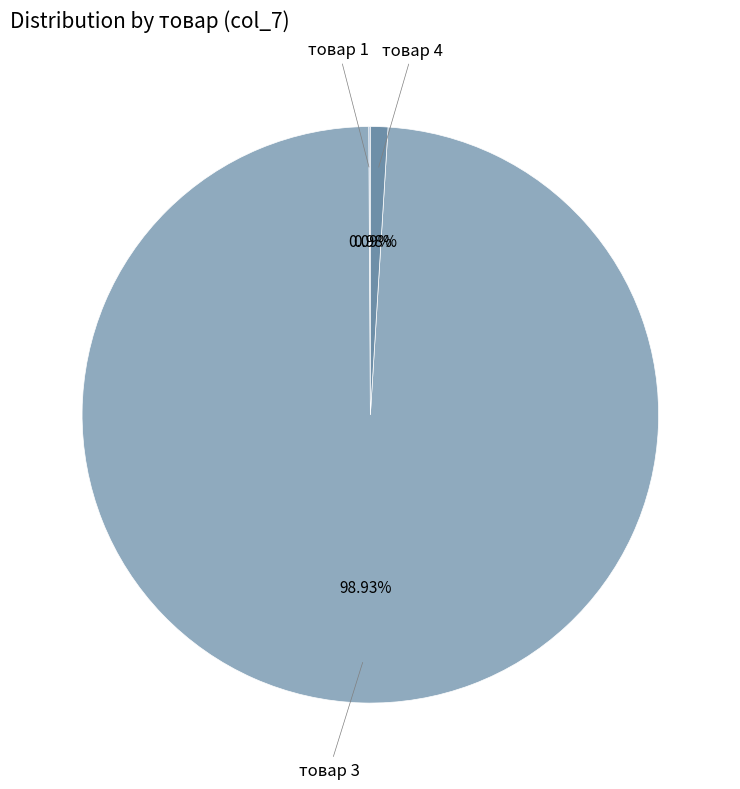

Does any single category account for the majority?

Yes